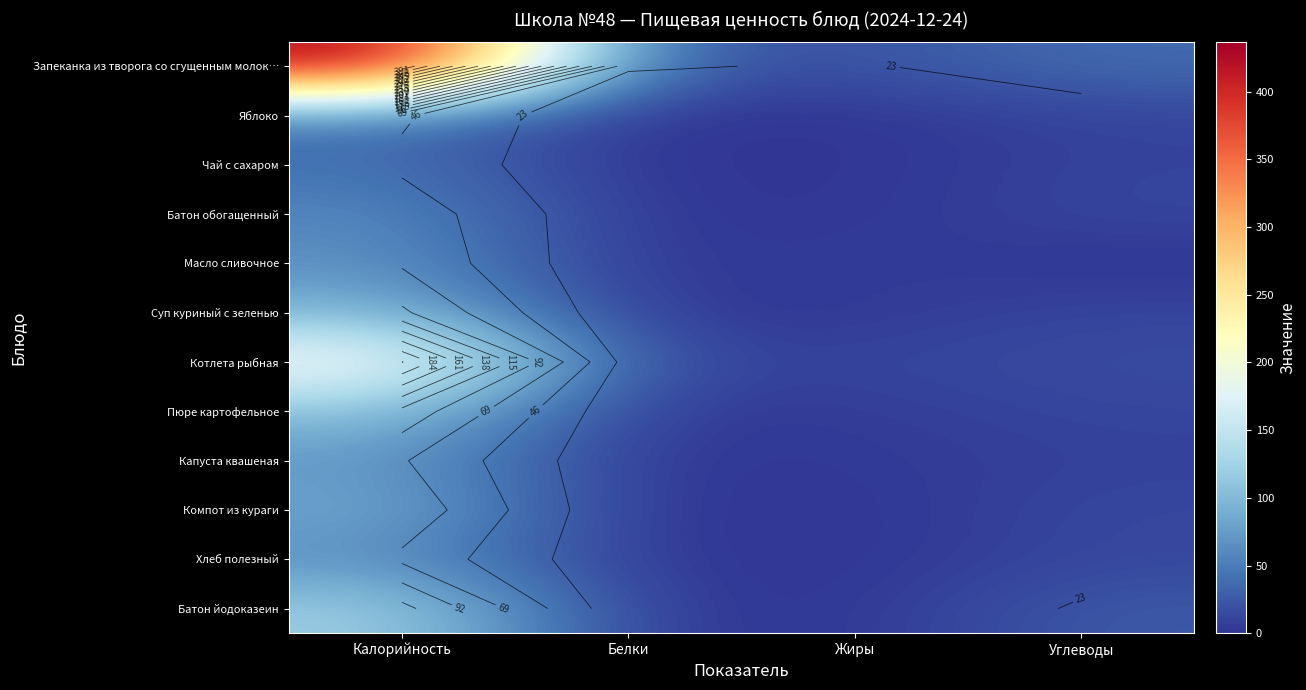

What is the sum of all Котлета рыбная values?

247.0